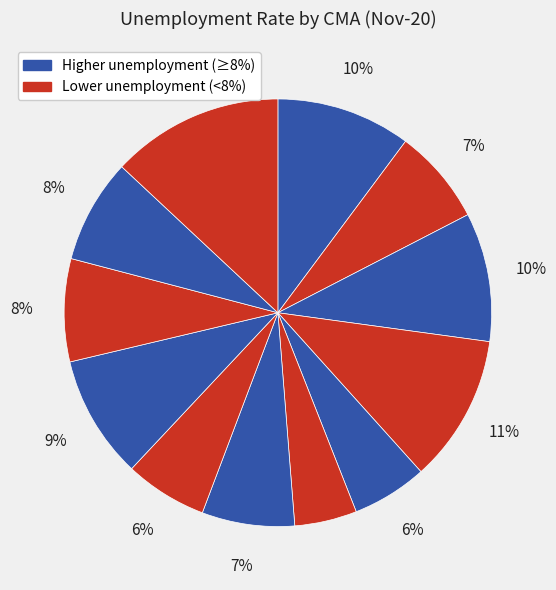

Is there any slice that represents more than half of the pie?

No